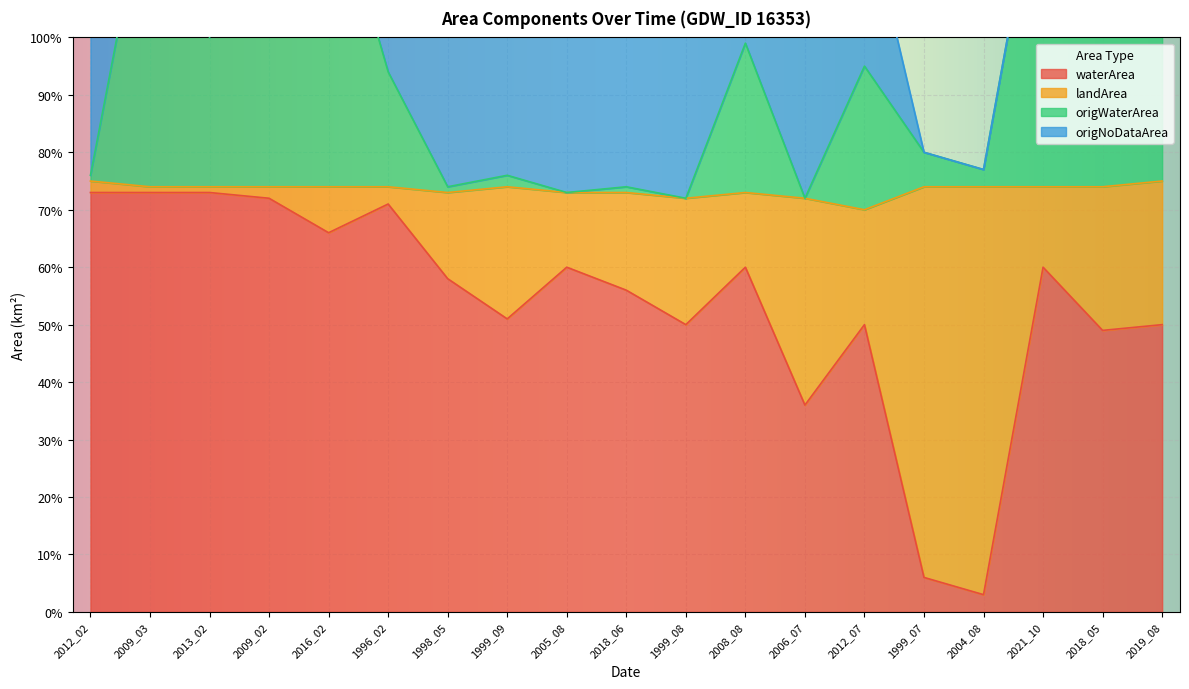

Which label corresponds to the smallest value in the chart?

2004_08